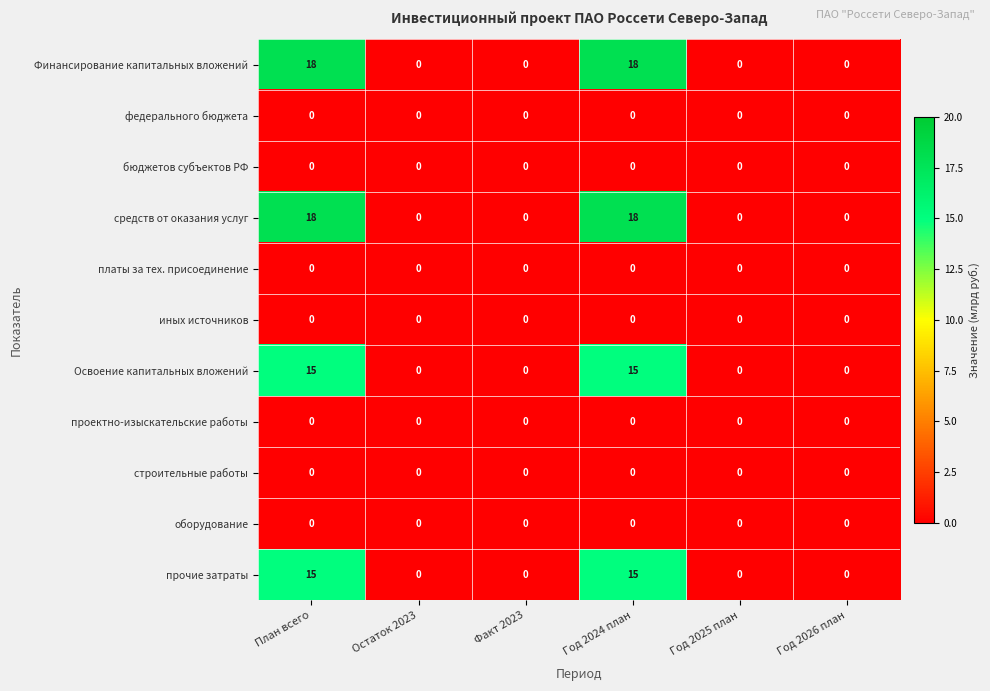

At how many categories does at least one series exceed 8?

2